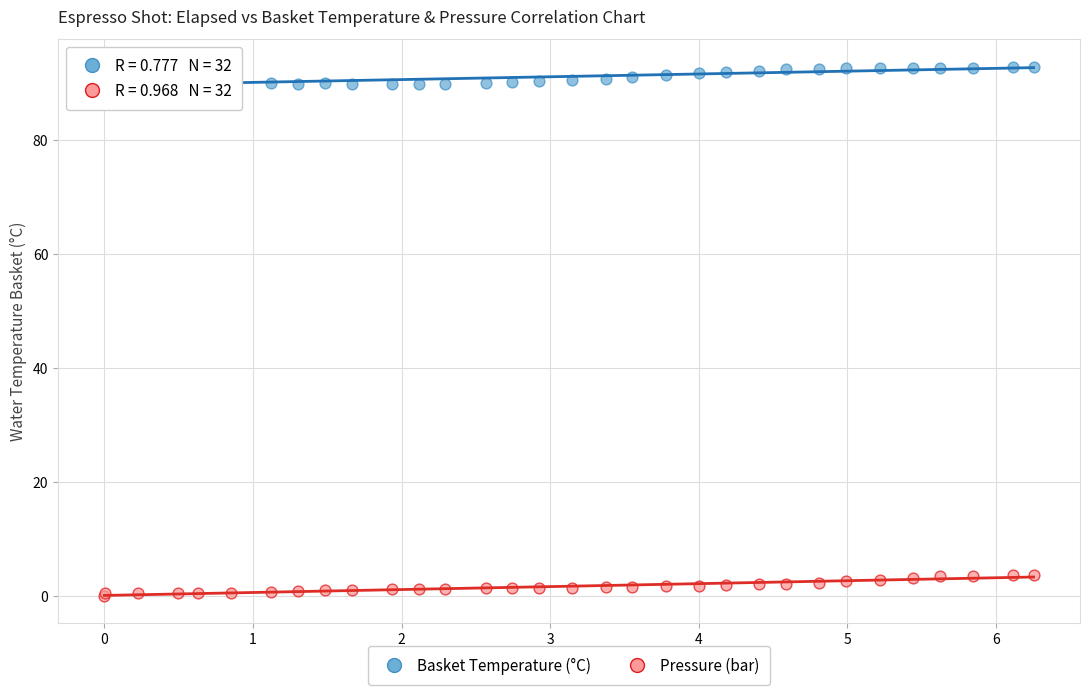

Which series contains the lowest Y value?

Pressure (bar)